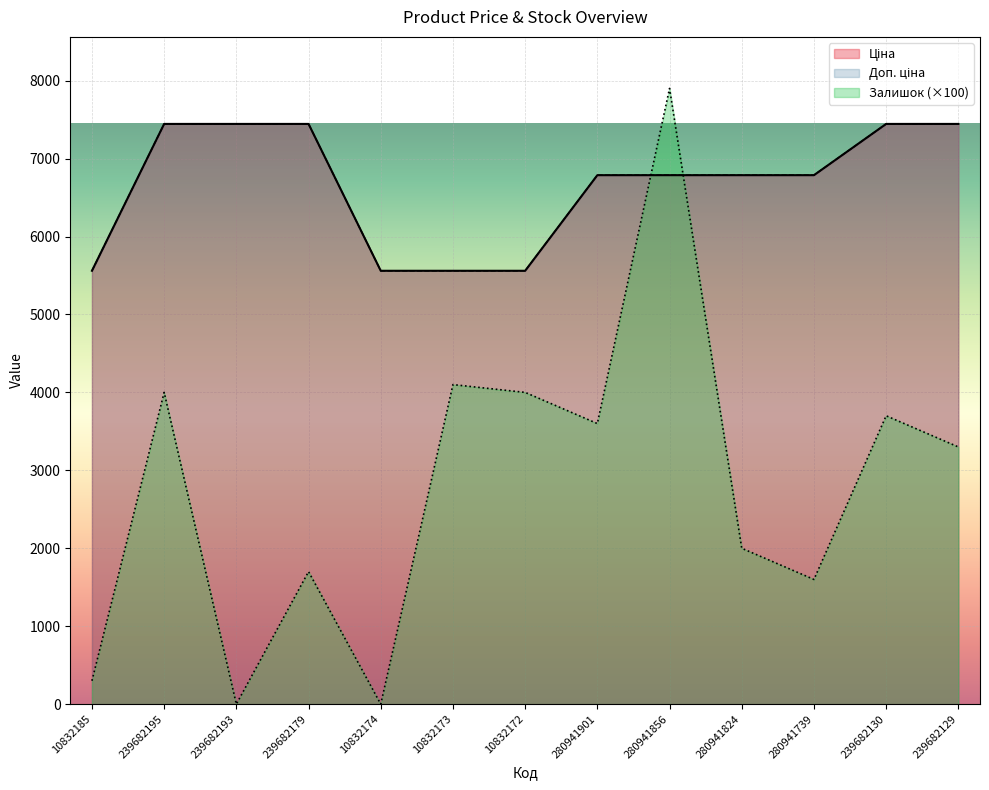

How many data points does each series have?

13